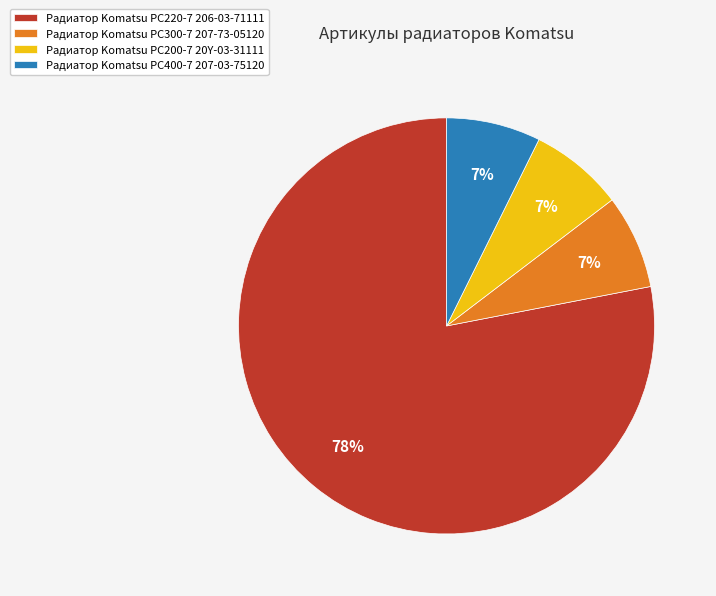

To the nearest percent, what is the average slice percentage?

25%